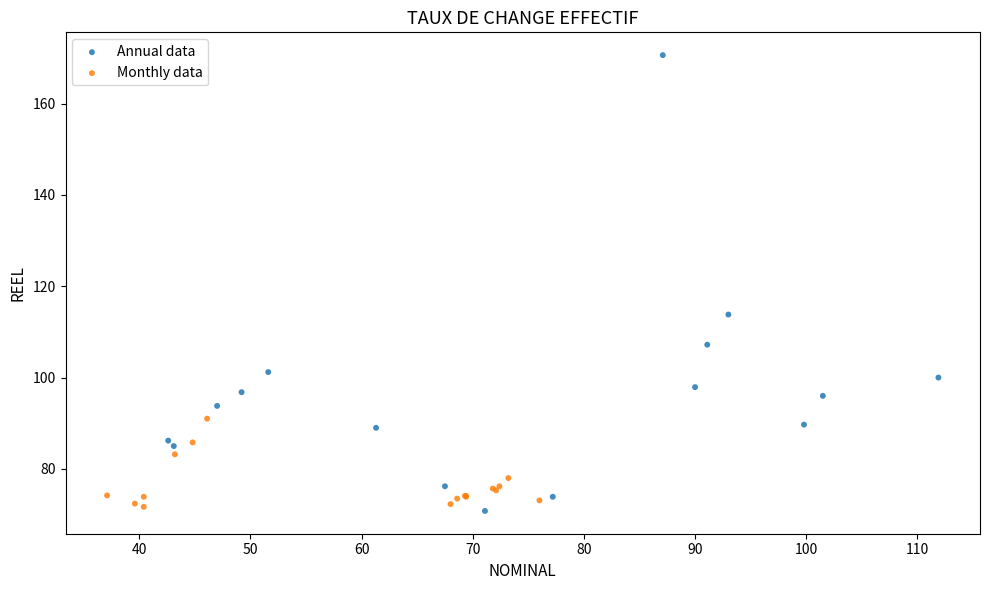

What are all the series names shown in the legend?

Annual data, Monthly data